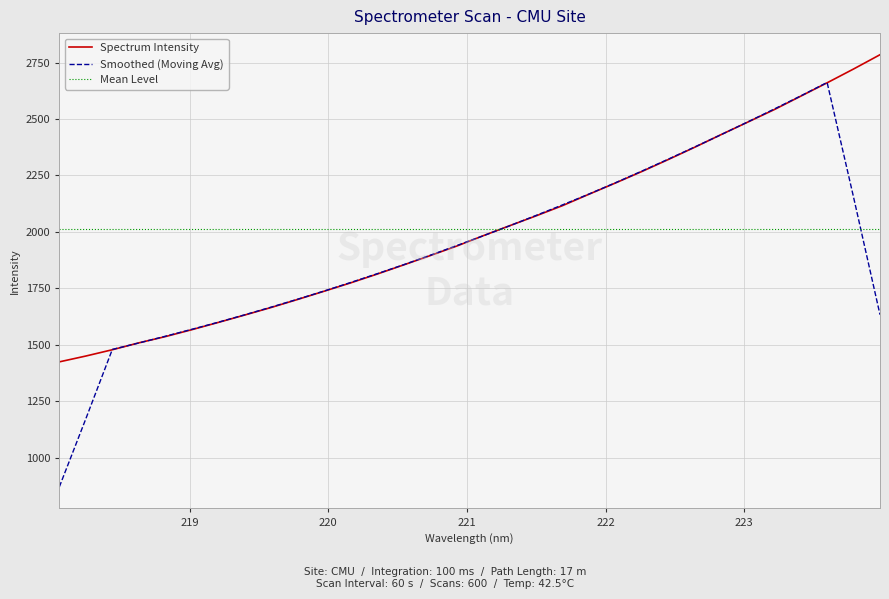

What is the minimum value for Mean Level?

2010.6